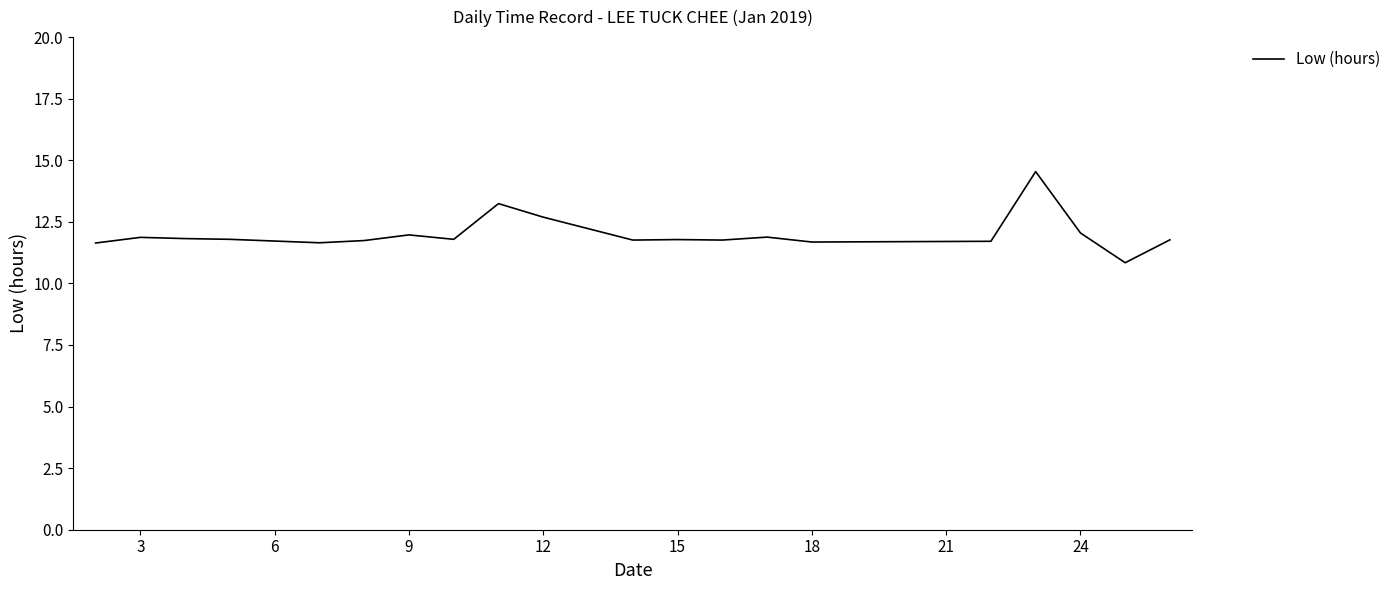

What is the minimum value shown in the chart?

10.8